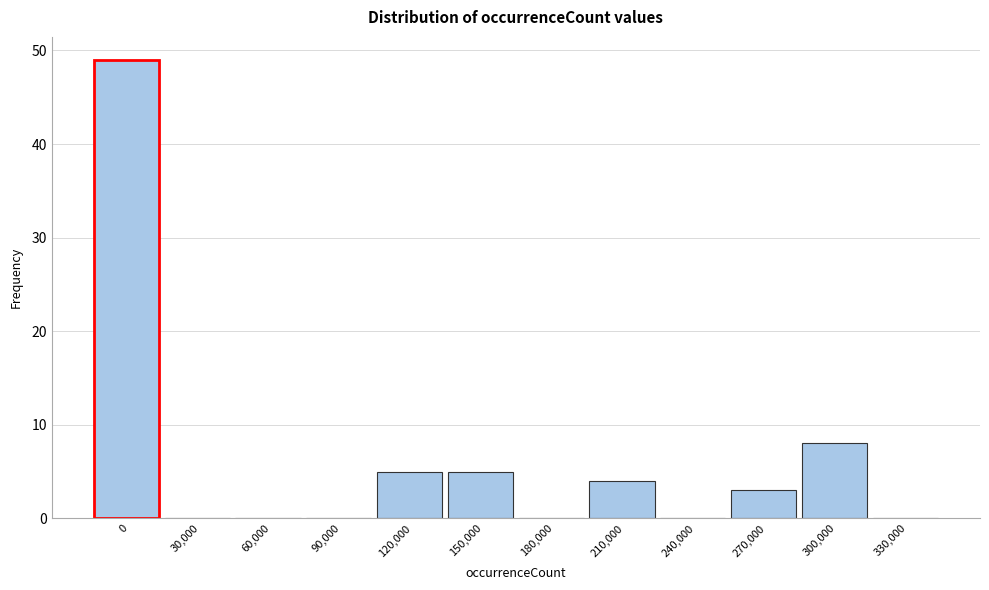

Reading left to right, what are all the values shown in this chart?

0=49	30,000=0	60,000=0	90,000=0	120,000=5	150,000=5	180,000=0	210,000=4	240,000=0	270,000=3	300,000=8	330,000=0